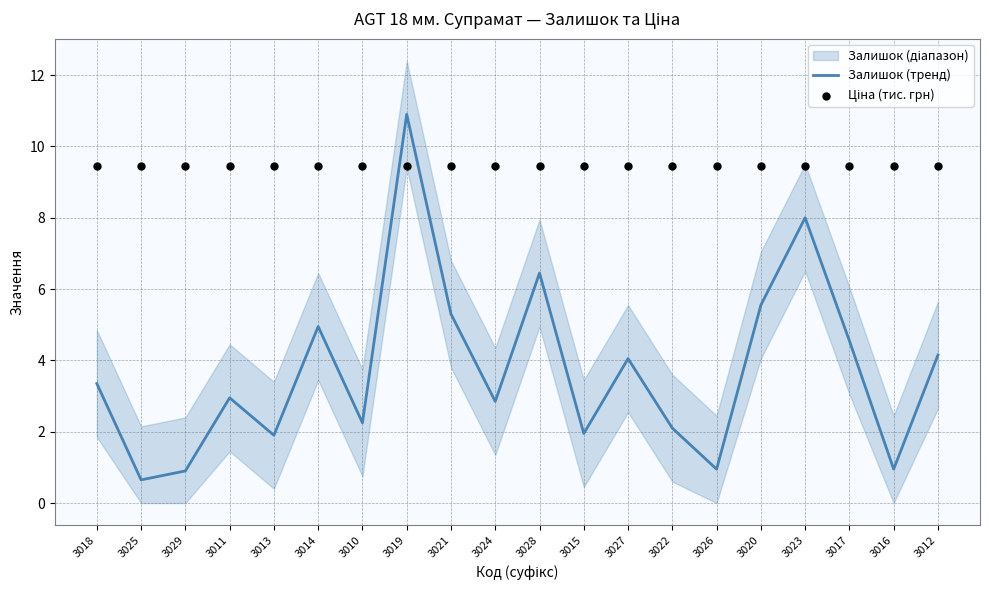

The Залишок (тренд) series shows 2.1 at 3018. True or false?

False